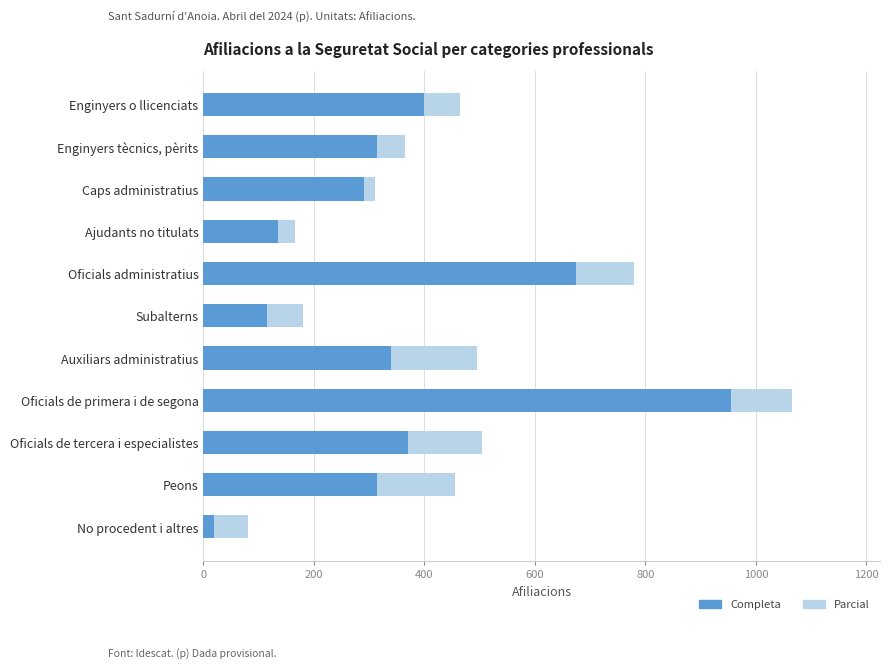

What is the total value across all series at Oficials de tercera i especialistes?

505